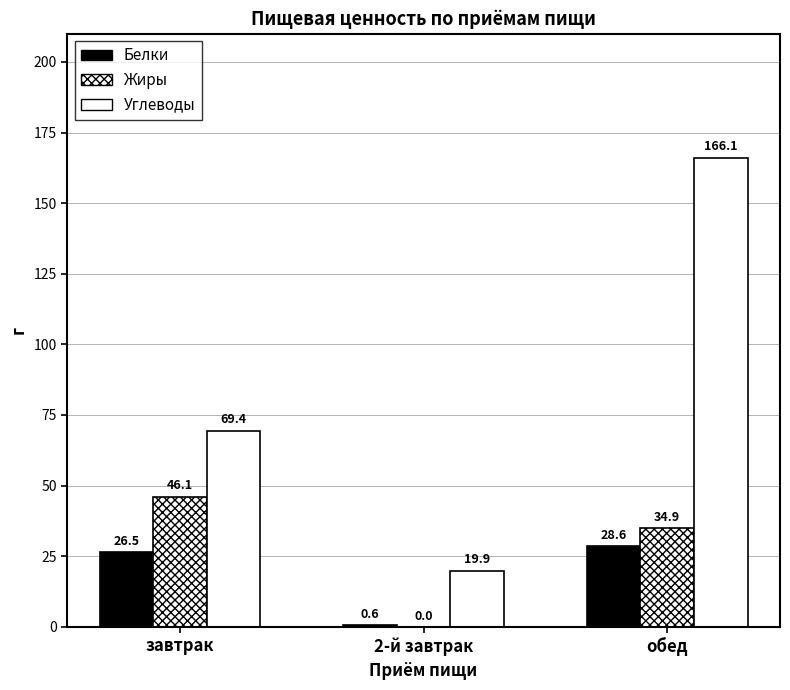

How many series are shown in this chart?

3